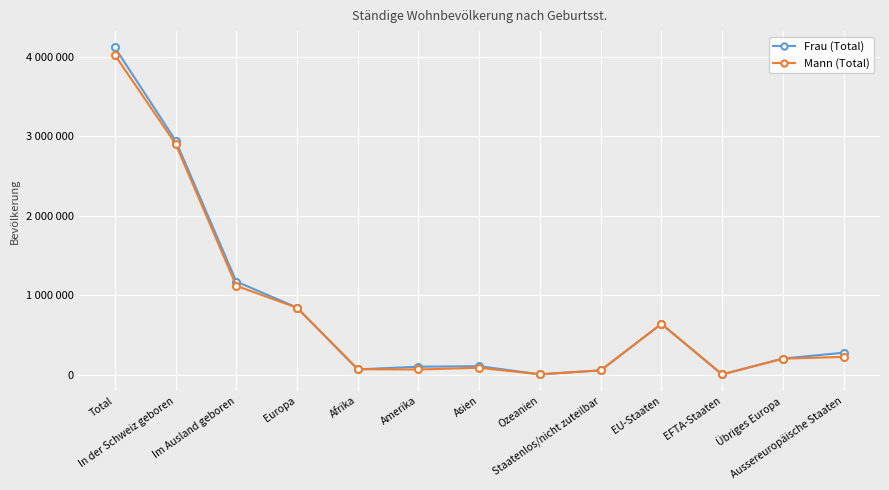

What value does the Frau (Total) series have at Staatenlos/nicht zuteilbar?

52994